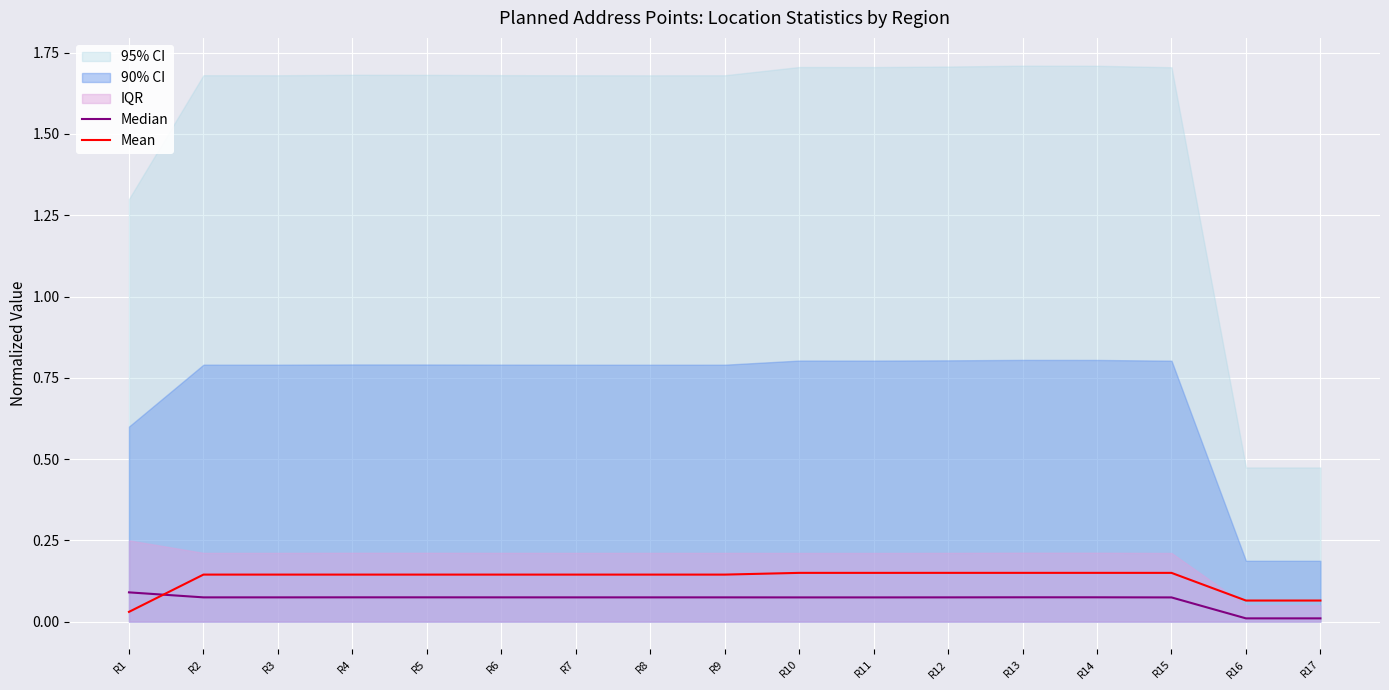

Reading left to right, extract all data points from this chart.

Median: 0.1	0.1	0.1	0.1	0.1	0.1	0.1	0.1	0.1	0.1	0.1	0.1	0.1	0.1	0.1	0.0	0.0
Mean: 0.0	0.1	0.1	0.1	0.1	0.1	0.1	0.1	0.1	0.1	0.1	0.1	0.1	0.1	0.1	0.1	0.1